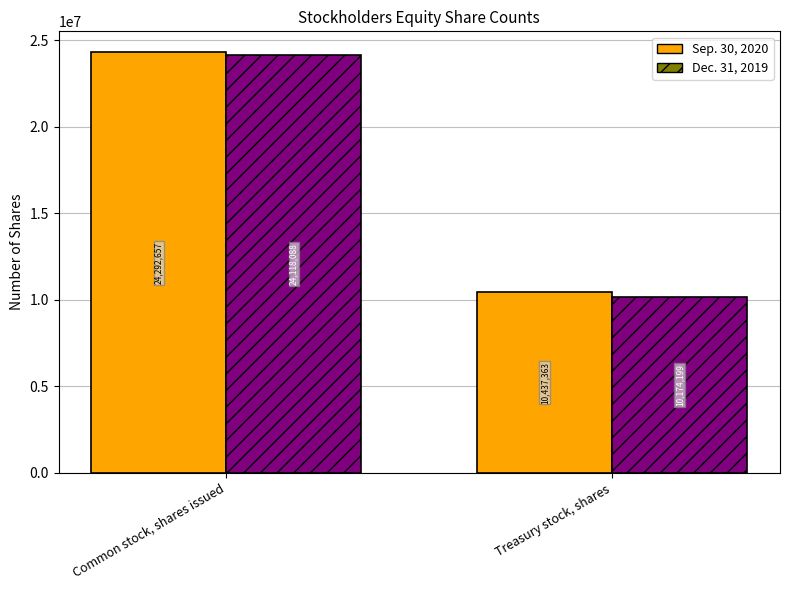

At which label is Dec. 31, 2019 closest to 17146143?

Treasury stock, shares